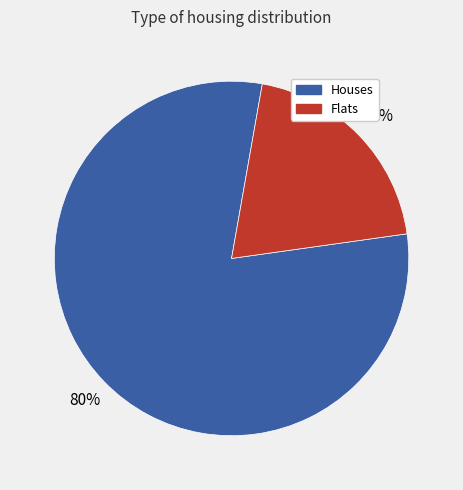

To the nearest percent, what is the difference between the largest and smallest slice percentages?

60%